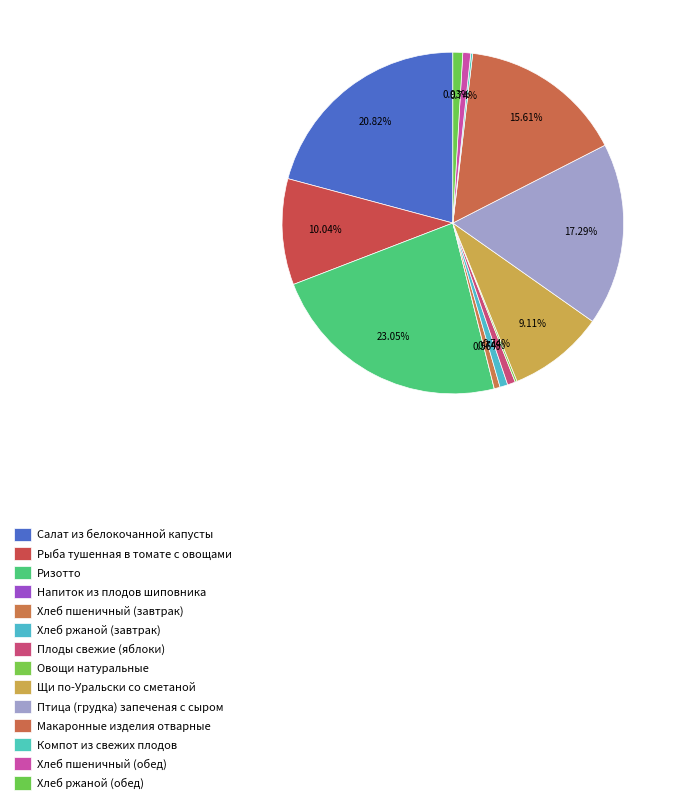

To the nearest percent, what is the average slice percentage?

7%